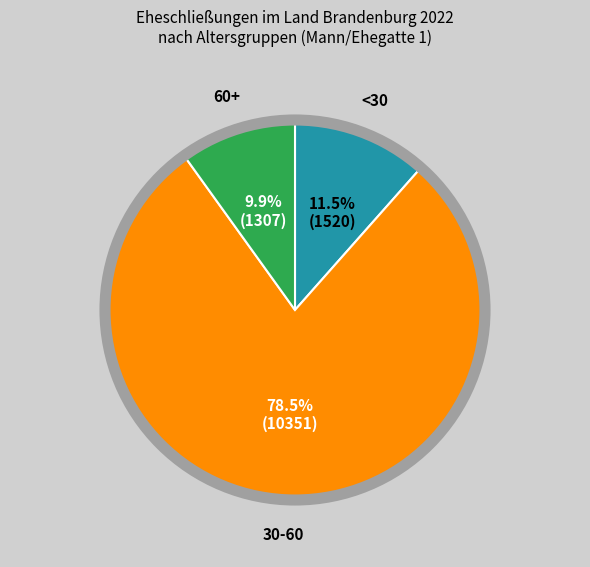

Does any single category account for the majority?

Yes